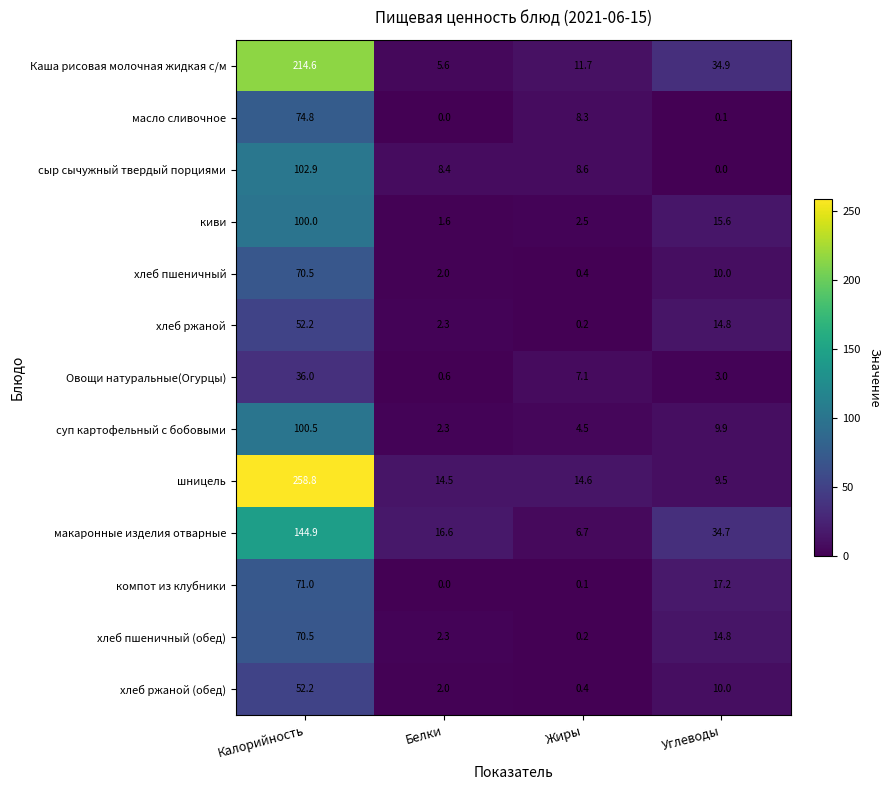

What is the total value across all series at Жиры?

65.3